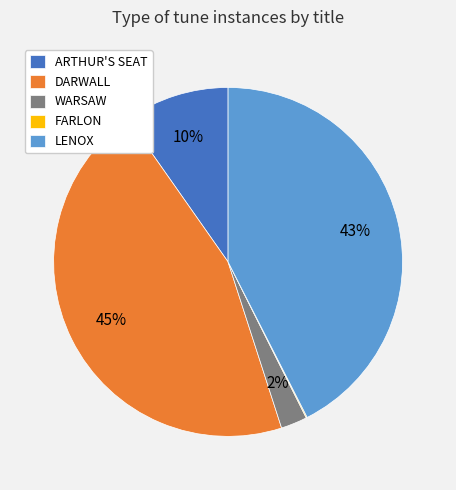

Is it true that WARSAW is 2% of the pie?

True